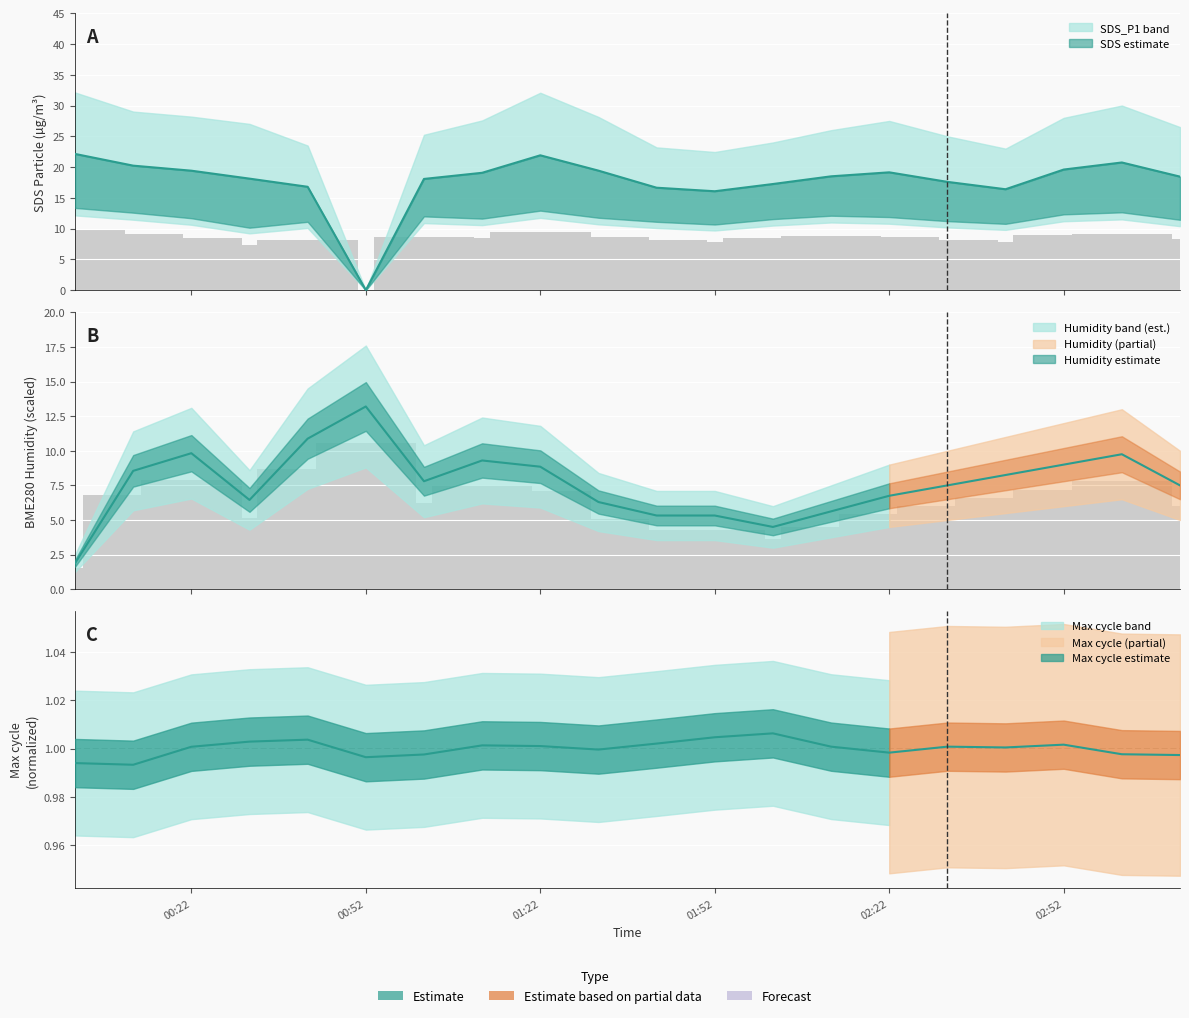

Which series changed the most between 00:52 and 02:52?

SDS_P1